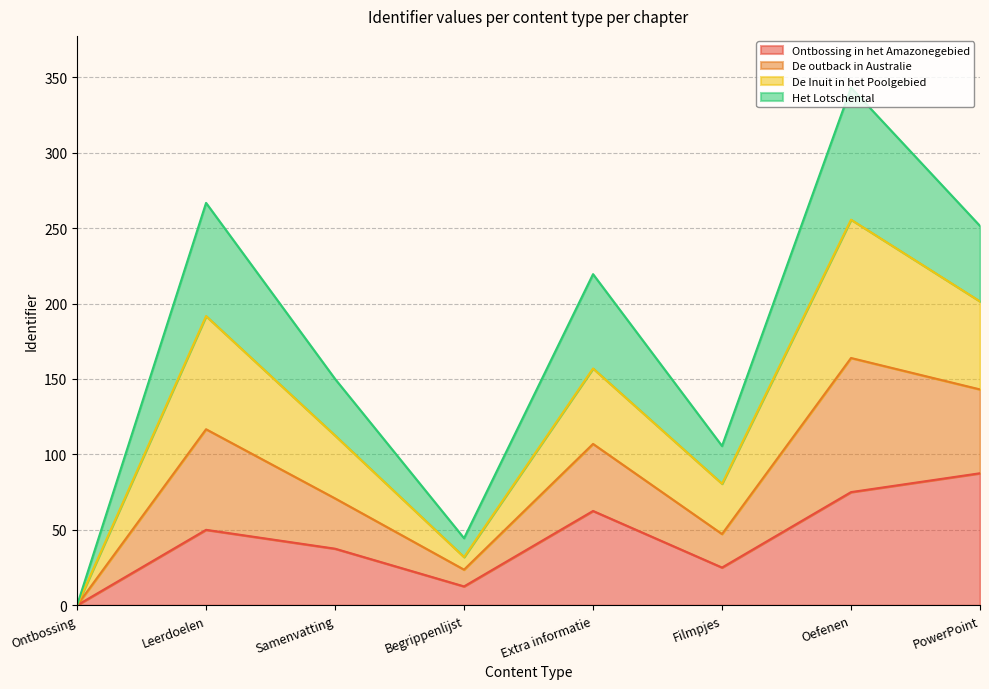

What is the sum of all Ontbossing in het Amazonegebied values?

350.0